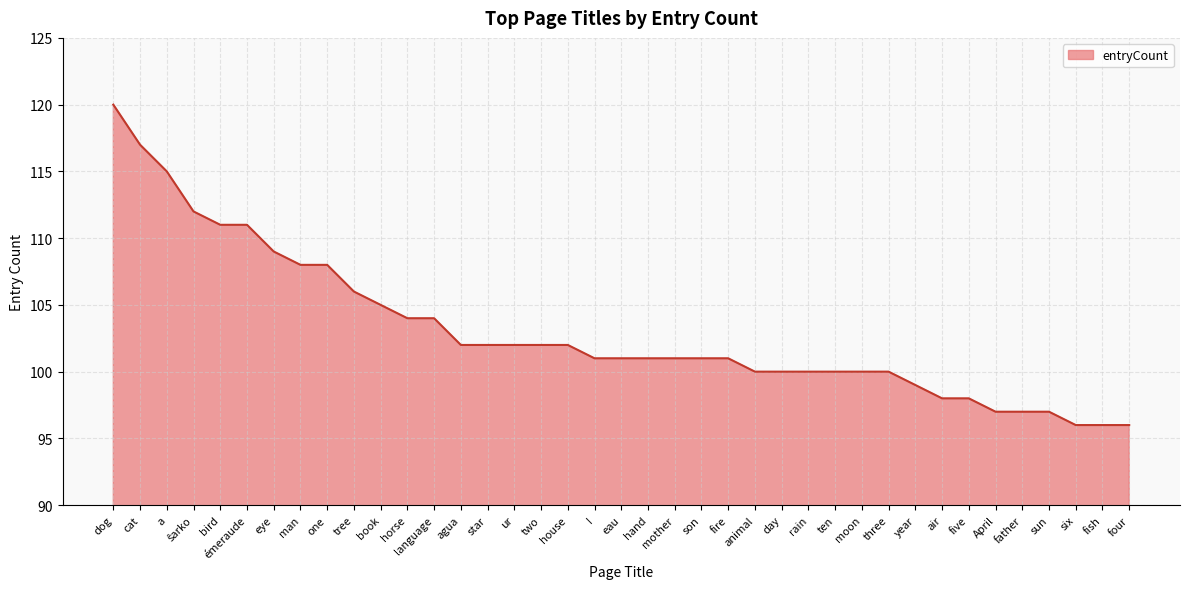

What is the smallest value displayed?

96